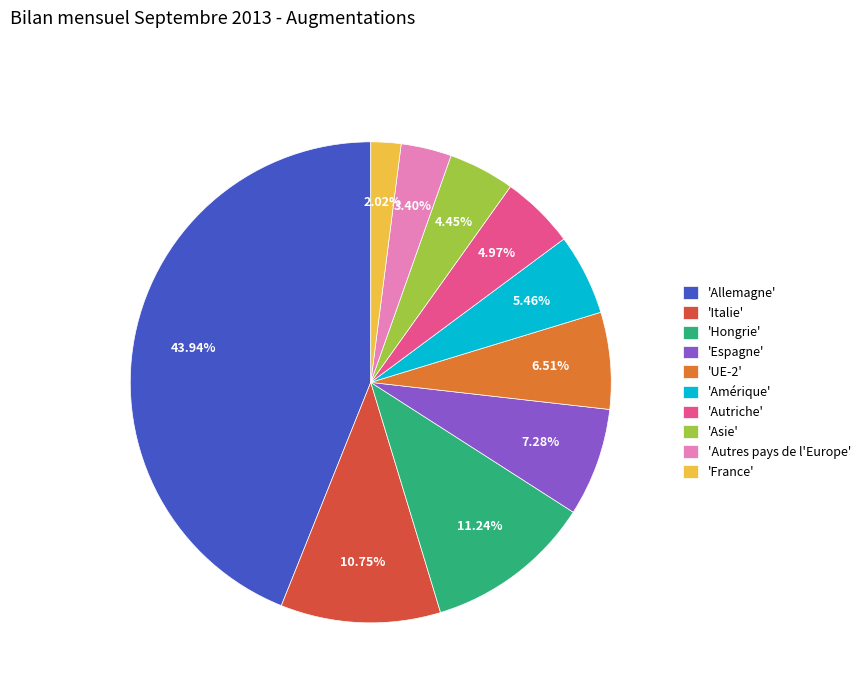

Is the sum of 'Asie' and 'UE-2' greater than half?

No